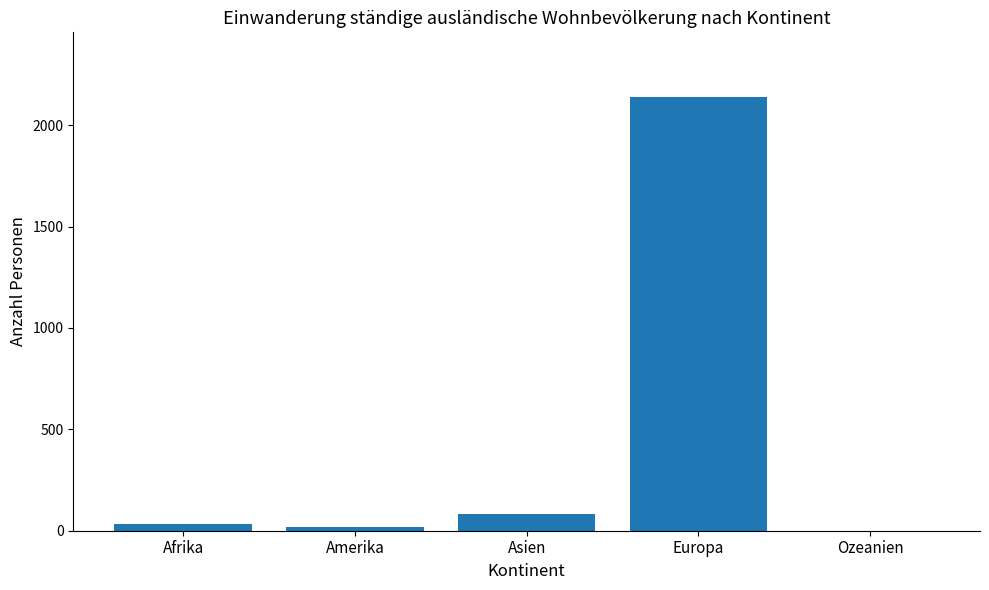

How many values are above zero?

4